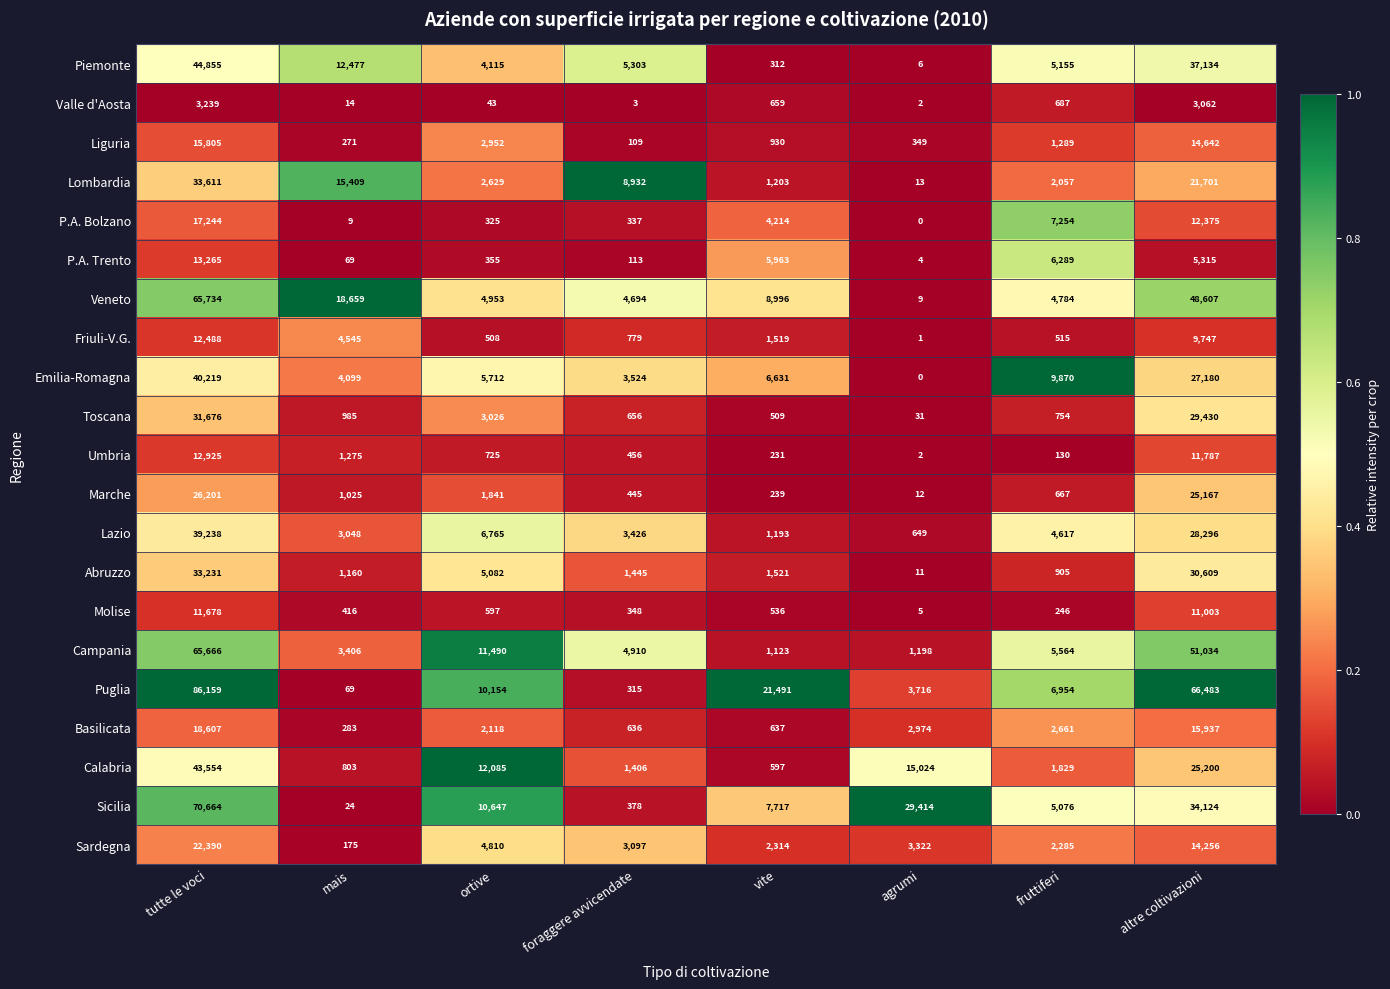

The value of Calabria at mais is 803. True or false?

True